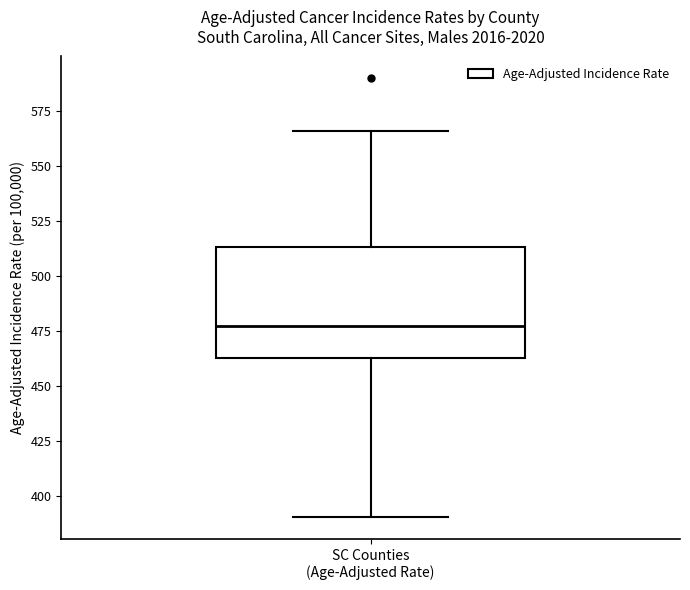

Read this box plot against the y-axis: the position of the median line, the range covered by the box, and the ends of both whiskers. The values are not printed on the chart, so give them approximately, as read against the axis.

median 475, box 465 to 515, whiskers 390 to 565